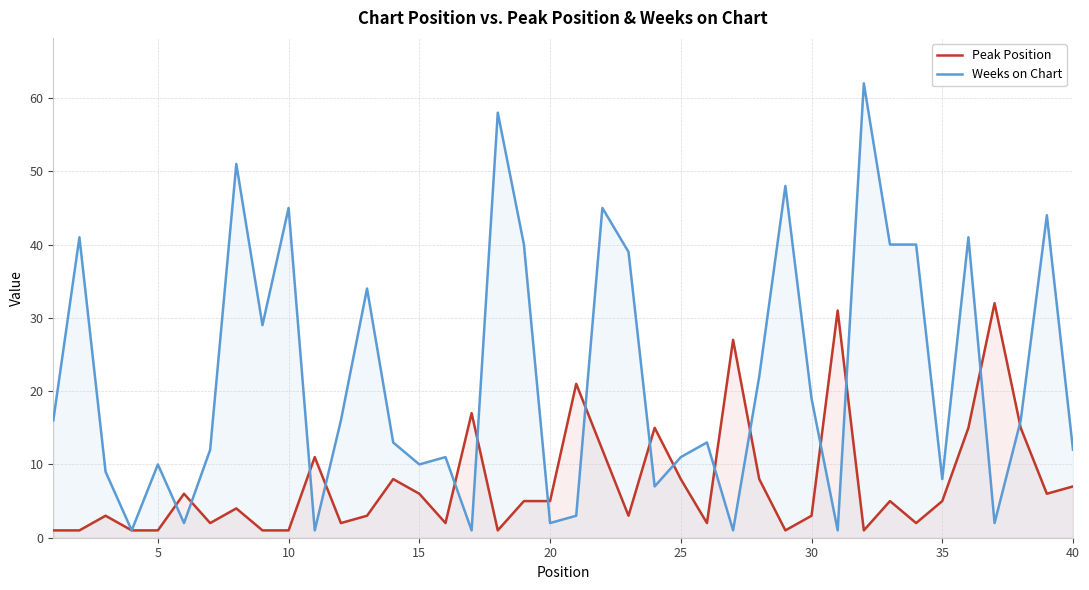

After their last crossing, which series has the higher values: Weeks on Chart or Peak Position?

Weeks on Chart